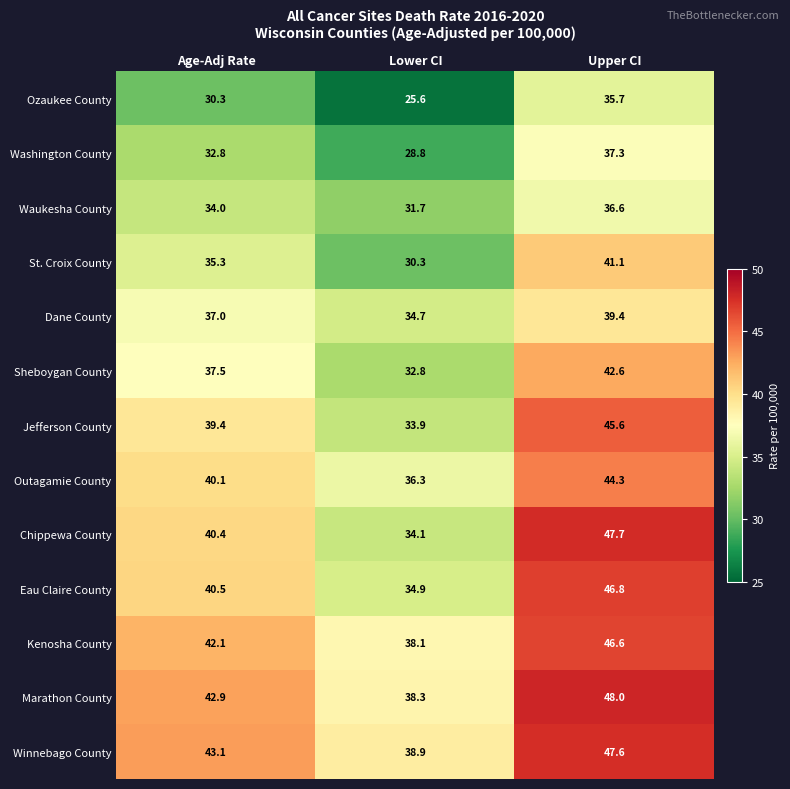

What is the sum of all Chippewa County values?

122.2